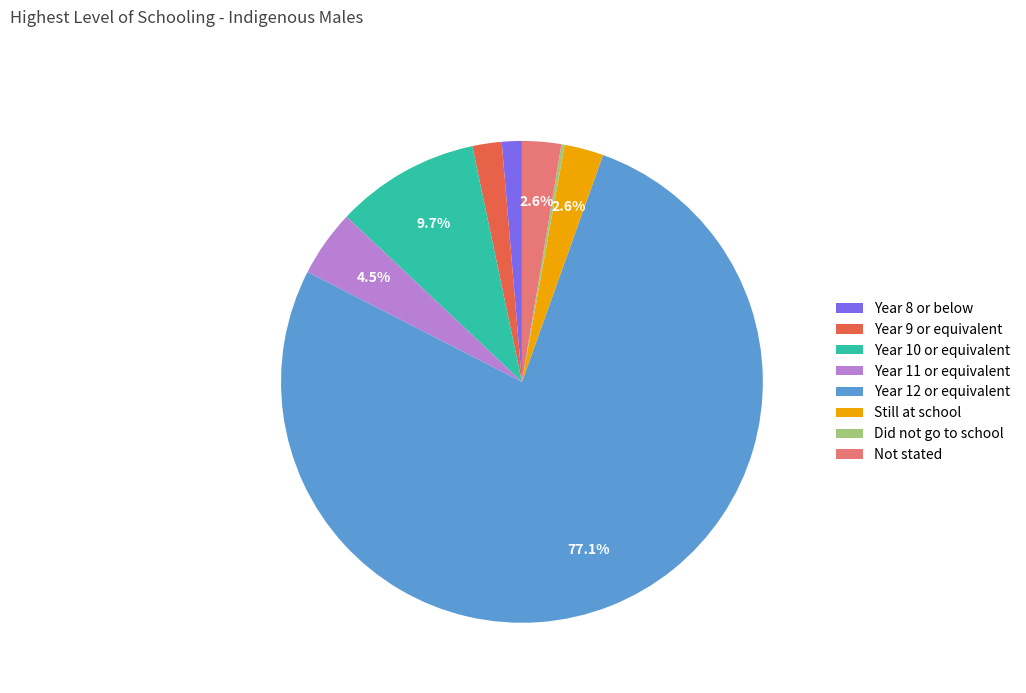

Which slice represents more than half of the pie?

Year 12 or equivalent